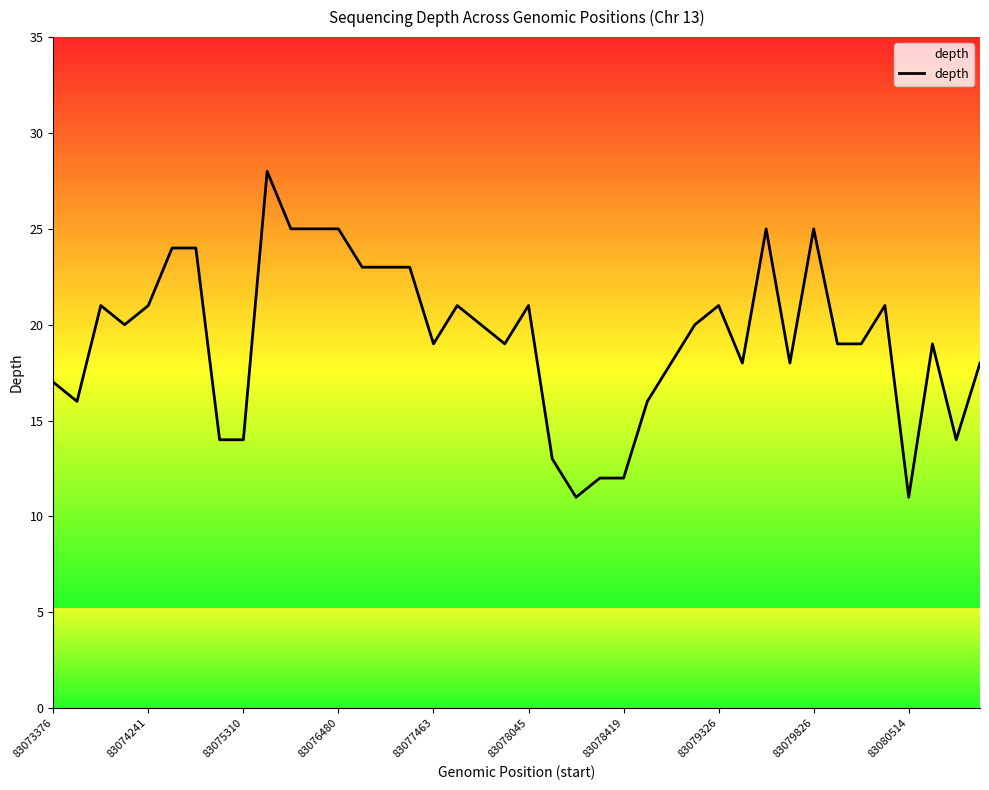

What is the difference between the maximum and minimum values?

17